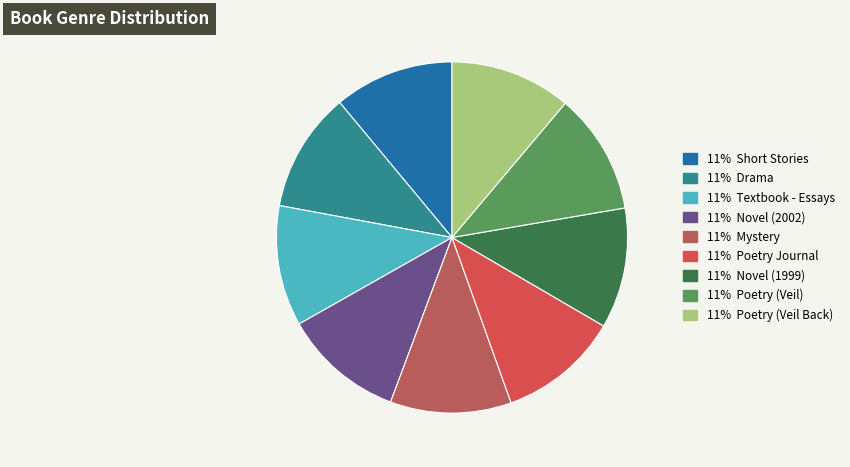

How many slices are in this pie chart?

9